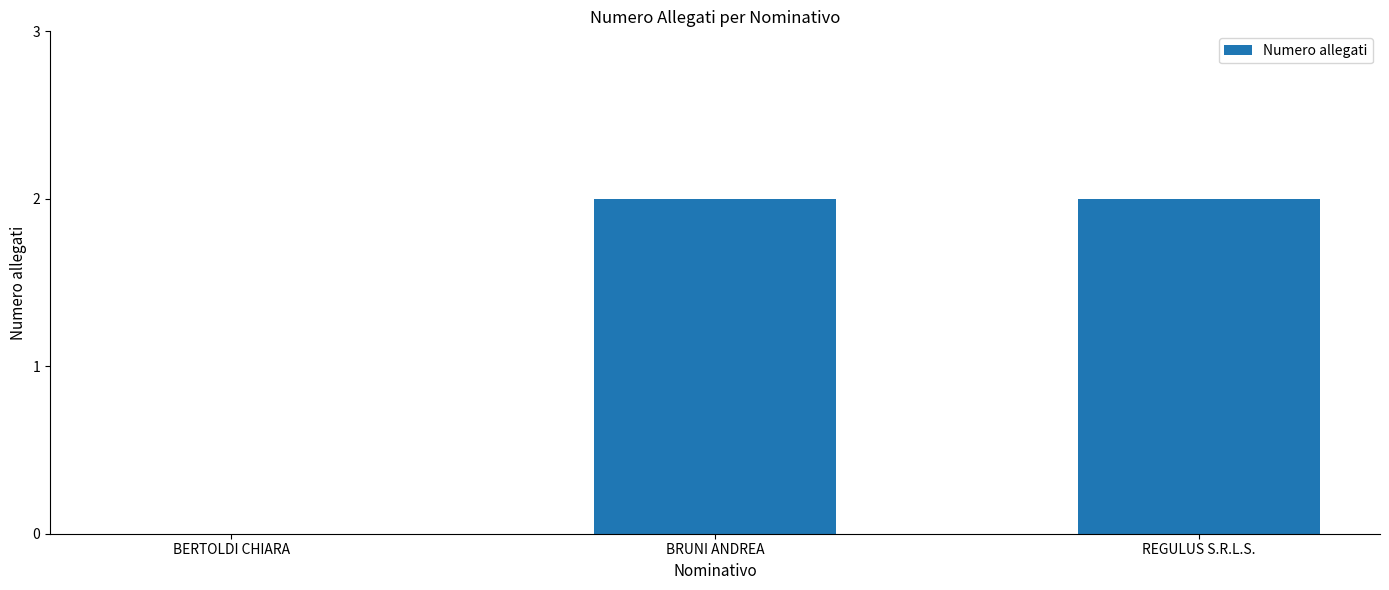

Reading left to right, transcribe all the data shown in this chart.

BERTOLDI CHIARA=0	BRUNI ANDREA=2	REGULUS S.R.L.S.=2